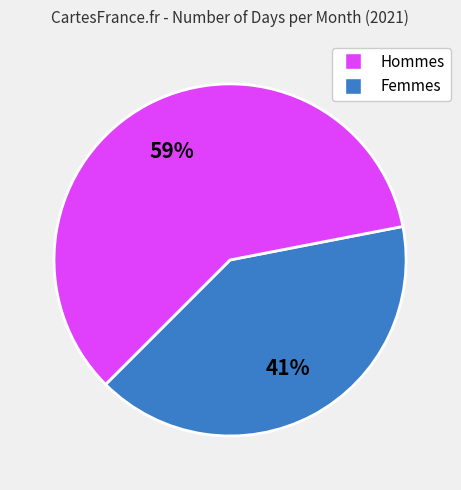

How many slices are in this pie chart?

2